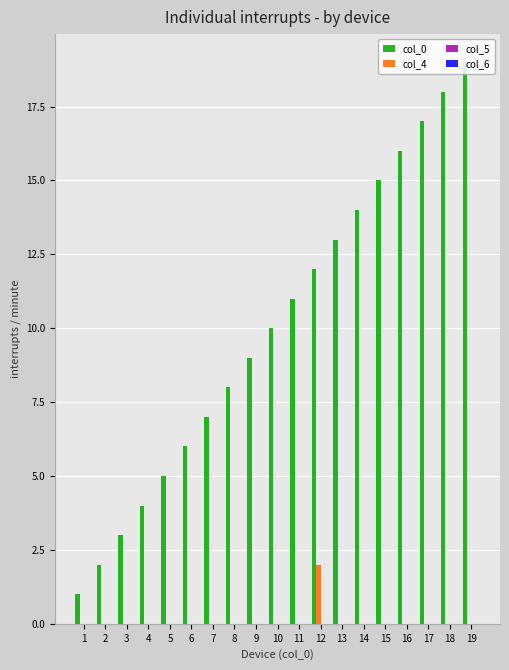

Does the chart contain stacked bars?

No